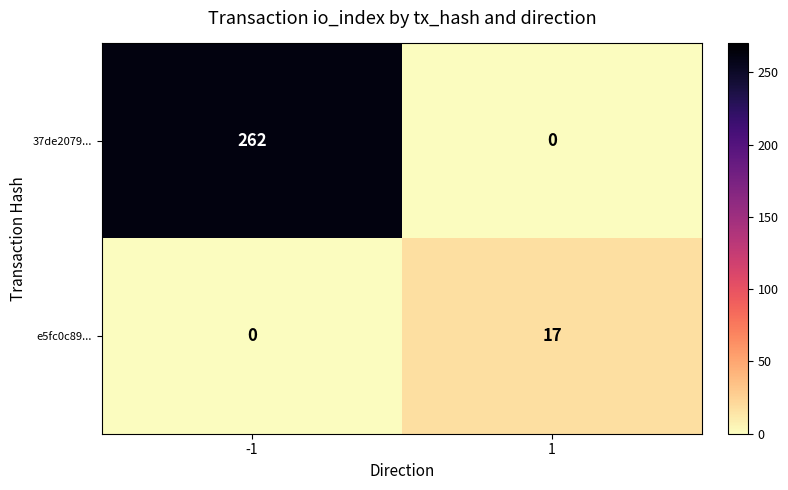

The 37de2079... series shows -120 at 1. True or false?

False